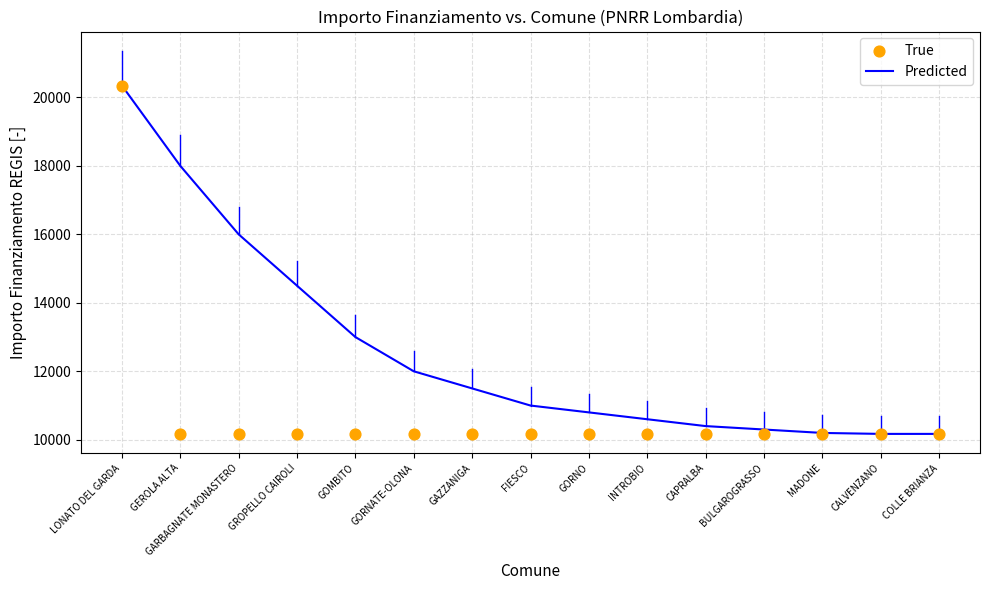

What is the total value across all series at CALVENZANO?

20344